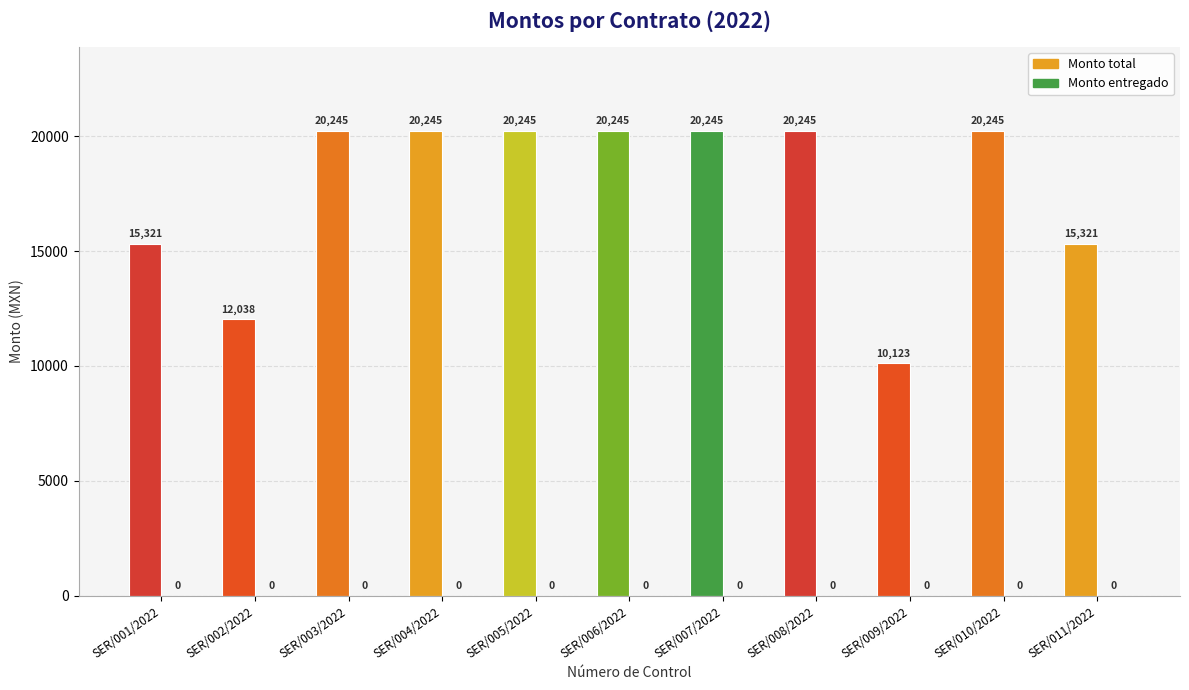

Which label corresponds to the smallest value in the chart?

SER/009/2022